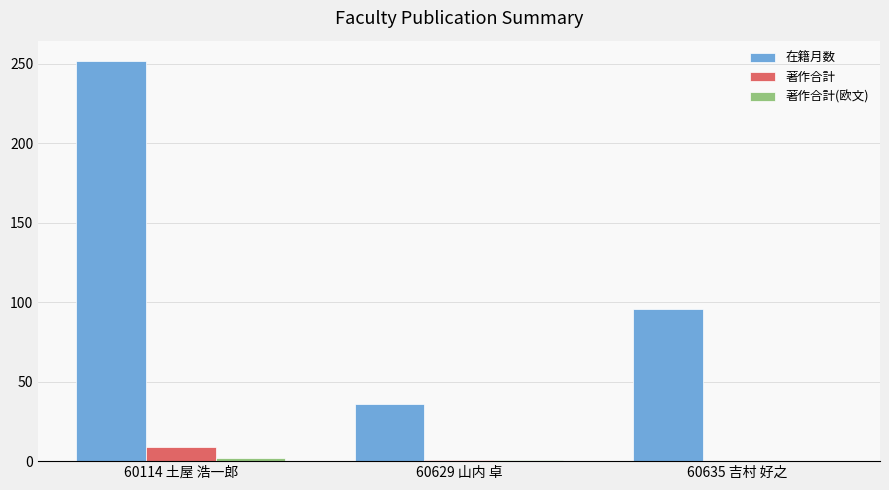

What is the sum of all 在籍月数 values?

384